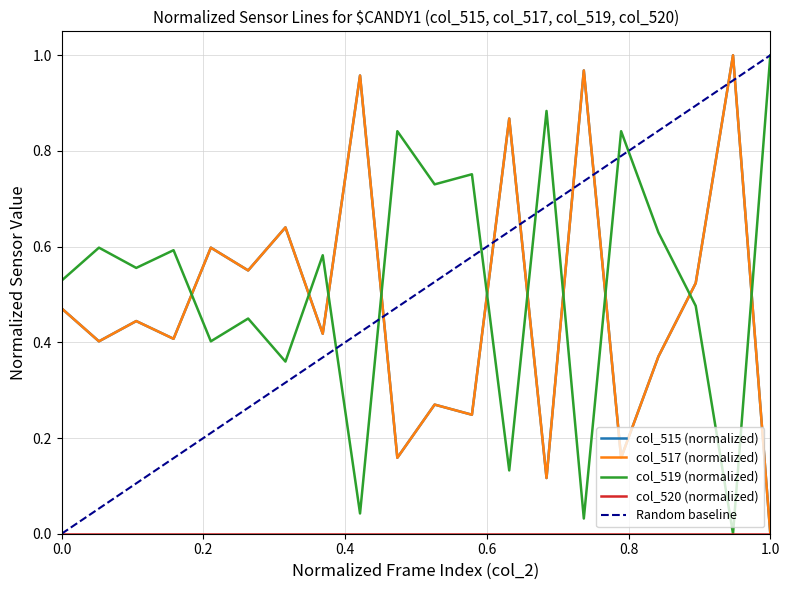

The col_517 series shows 1.0 at 2399. True or false?

True